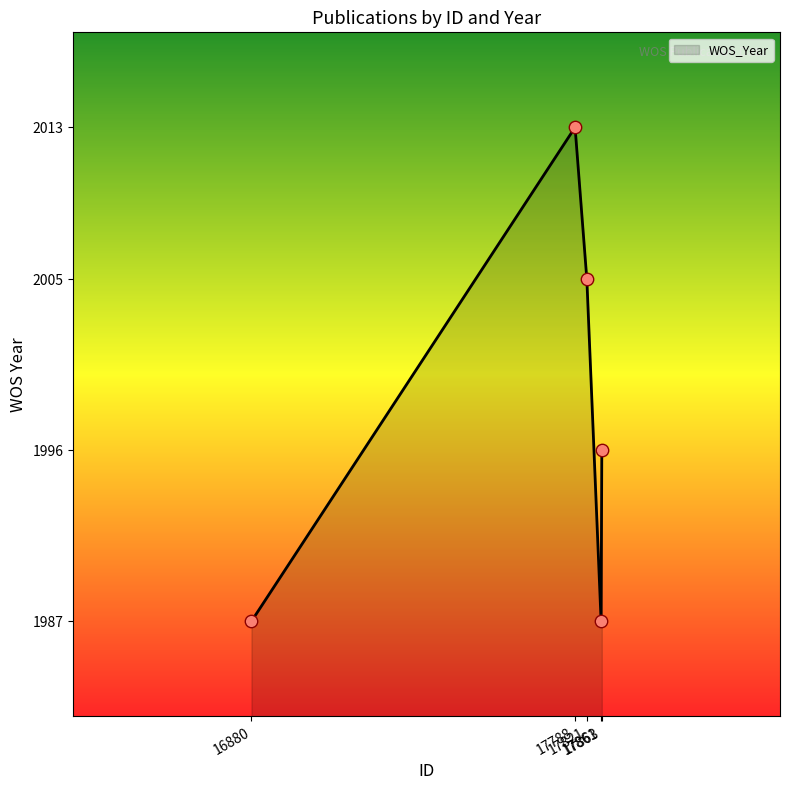

What is the change in value from 16880 to 17863?

+9